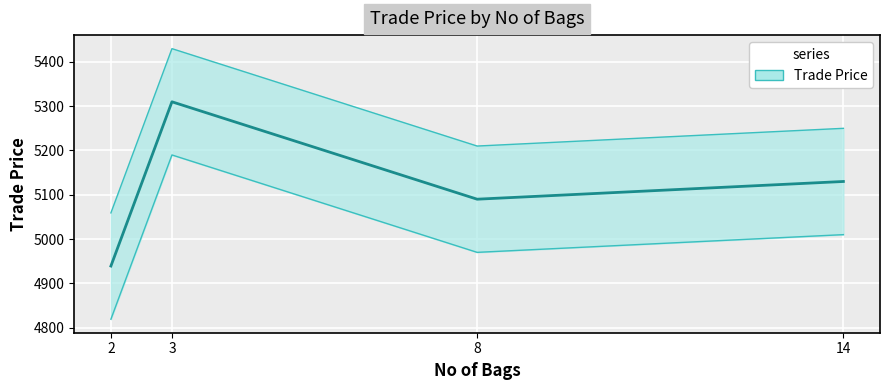

True or false: Trade Price and Trade Price lower cross at least once.

False